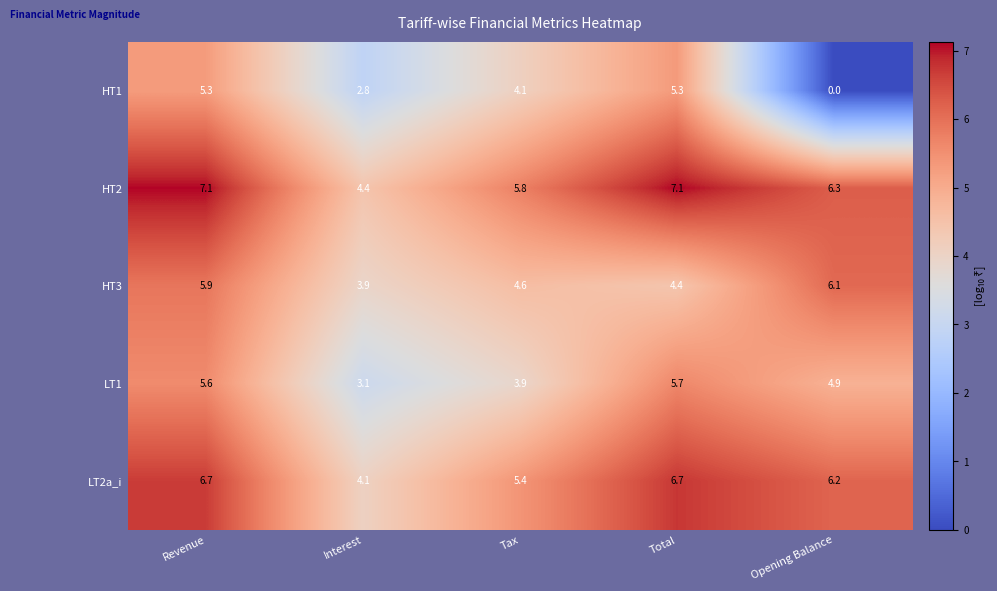

Reading right to left, extract all data points from this chart.

HT1: Opening Balance=0.0	Total=5.3	Tax=4.1	Interest=2.8	Revenue=5.3
HT2: Opening Balance=6.3	Total=7.1	Tax=5.8	Interest=4.4	Revenue=7.1
HT3: Opening Balance=6.1	Total=4.4	Tax=4.6	Interest=3.9	Revenue=5.9
LT1: Opening Balance=4.9	Total=5.7	Tax=3.9	Interest=3.1	Revenue=5.6
LT2a_i: Opening Balance=6.2	Total=6.7	Tax=5.4	Interest=4.1	Revenue=6.7